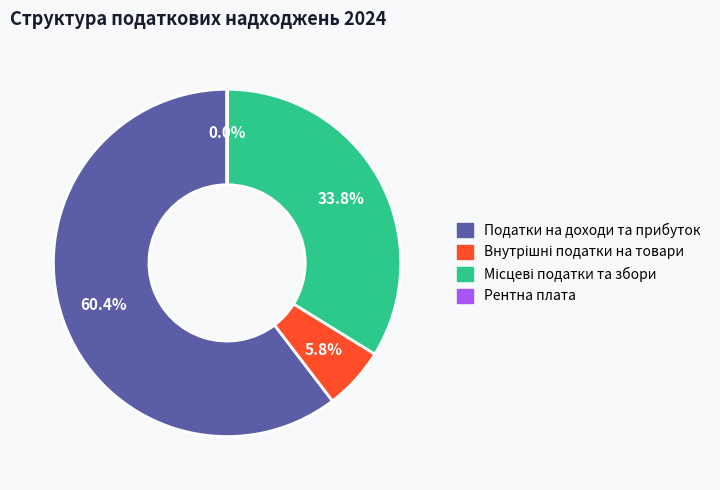

Is there any slice that represents more than half of the pie?

Yes